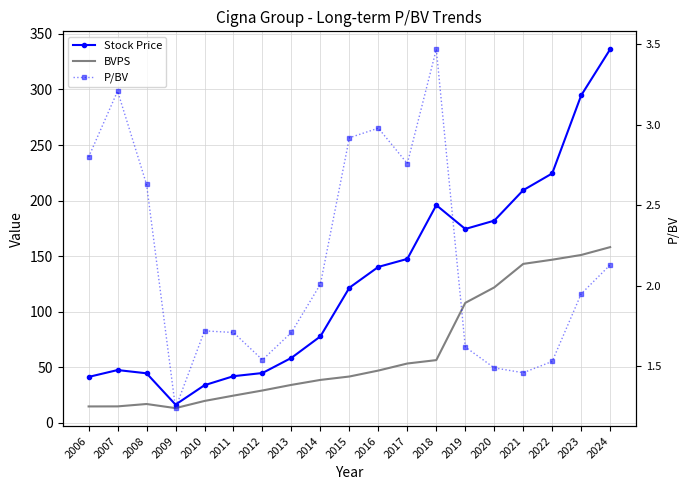

Count the number of data series in this chart.

3